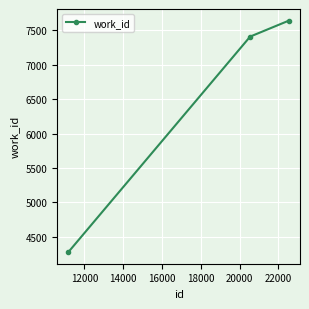

What is the smallest value displayed?

4274